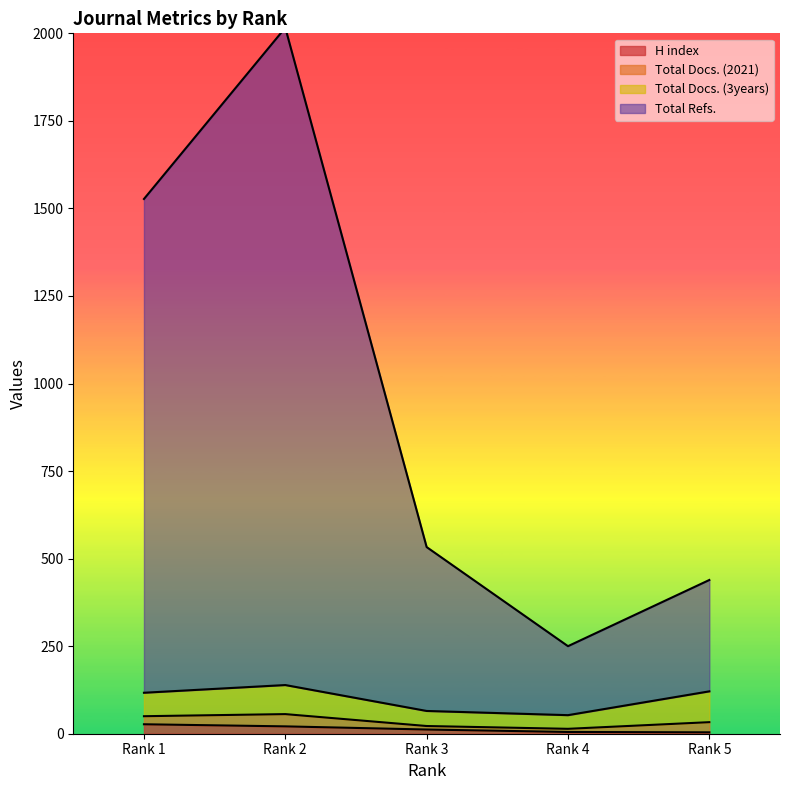

Where does the Total Refs. series first go above 533?

Rank 1